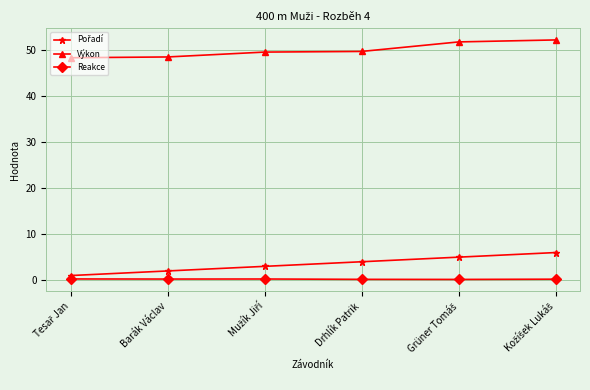

What is the sum of all Výkon values?

300.1